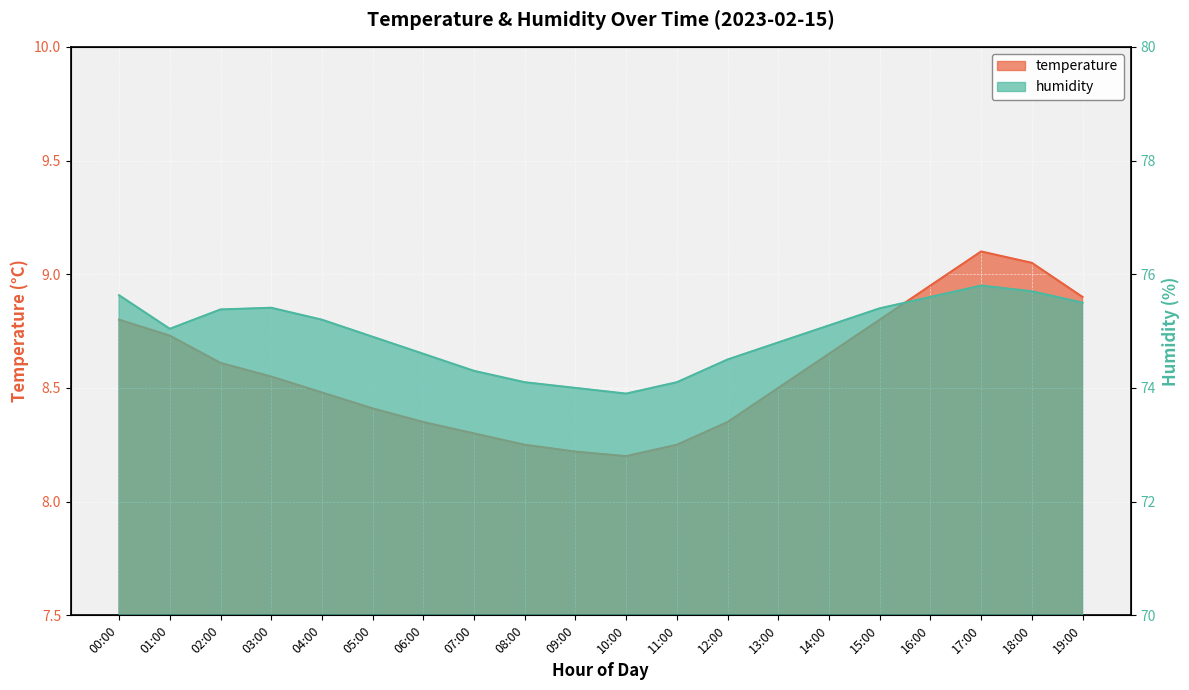

Rank the series at 07:00 from lowest to highest value.

temperature, humidity